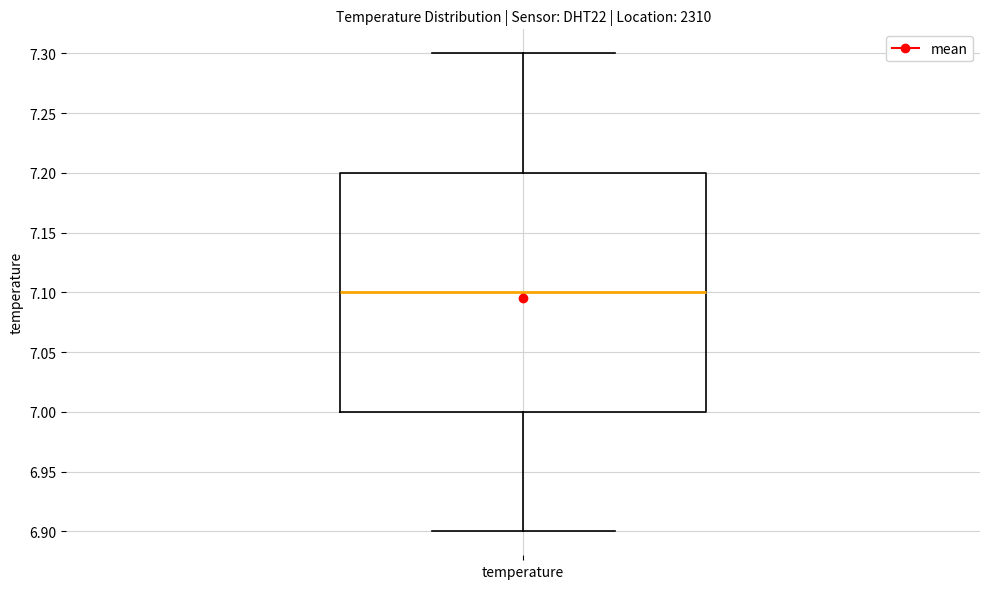

Read this box plot against the y-axis: the position of the median line, the range covered by the box, and the ends of both whiskers. The values are not printed on the chart, so give them approximately, as read against the axis.

median 7.1, box 7.0 to 7.2, whiskers 6.9 to 7.3